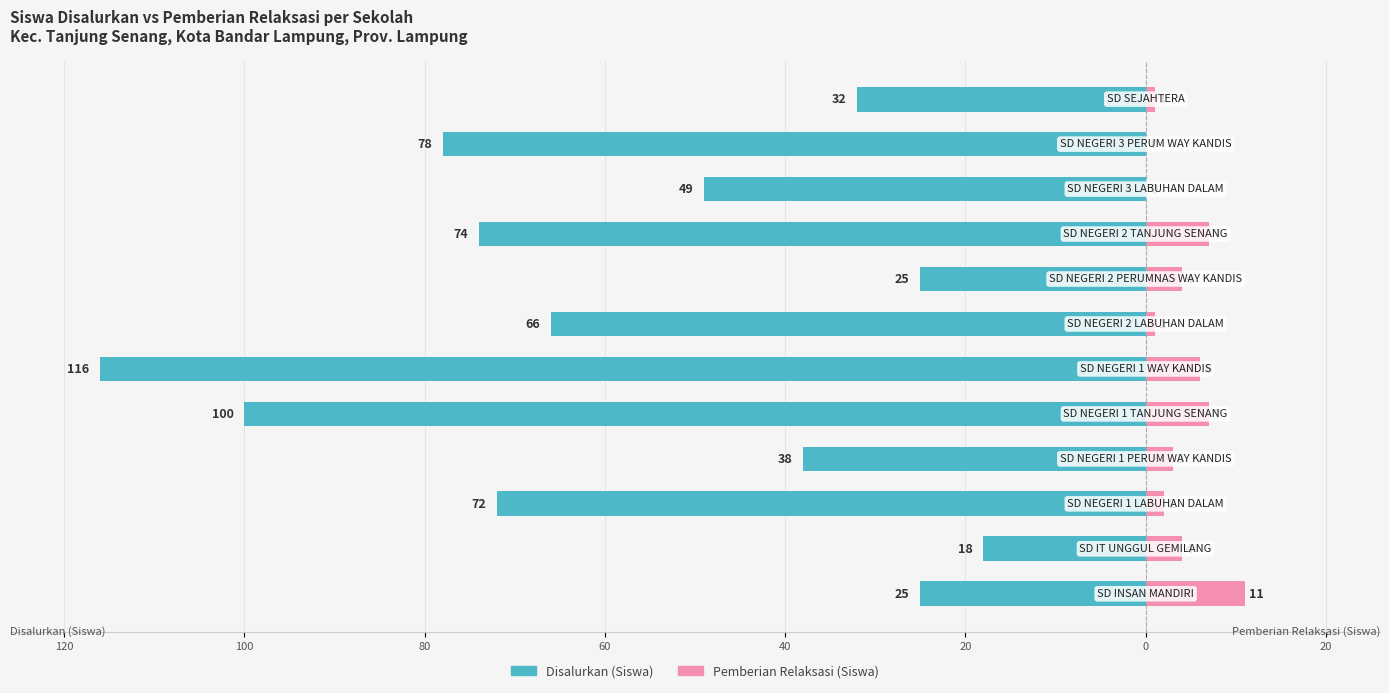

Which series has the widest spread of values?

Disalurkan (Siswa)